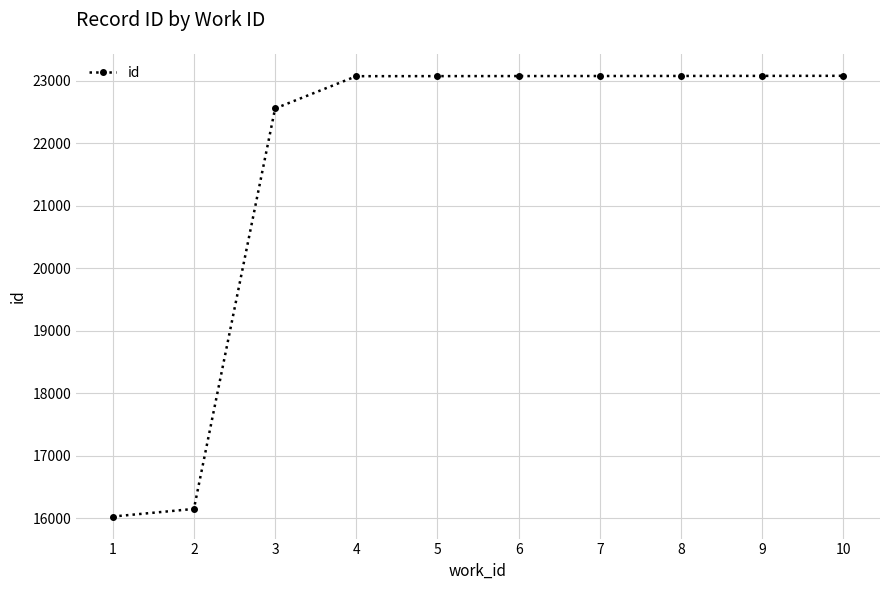

What is the change in value from 1 to 10?

+7057